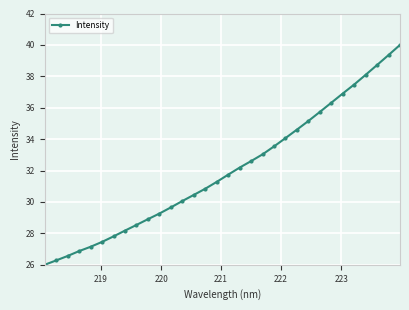

How many categories are shown in the chart?

32